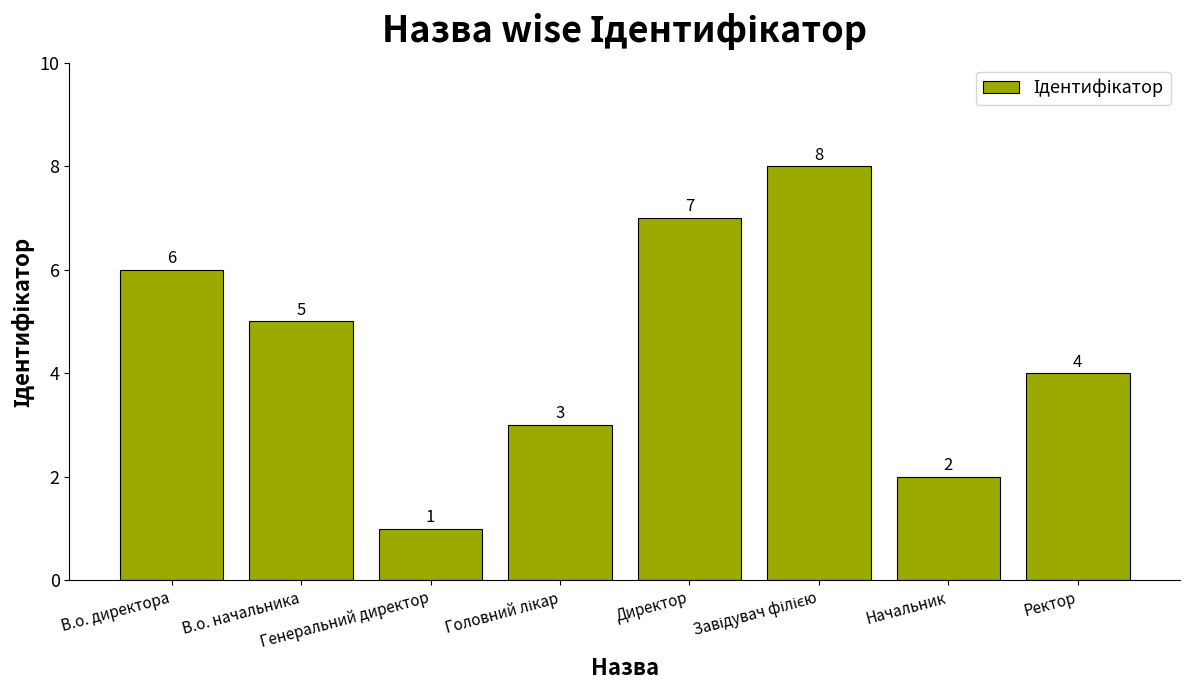

What is the difference between the maximum and minimum values?

7